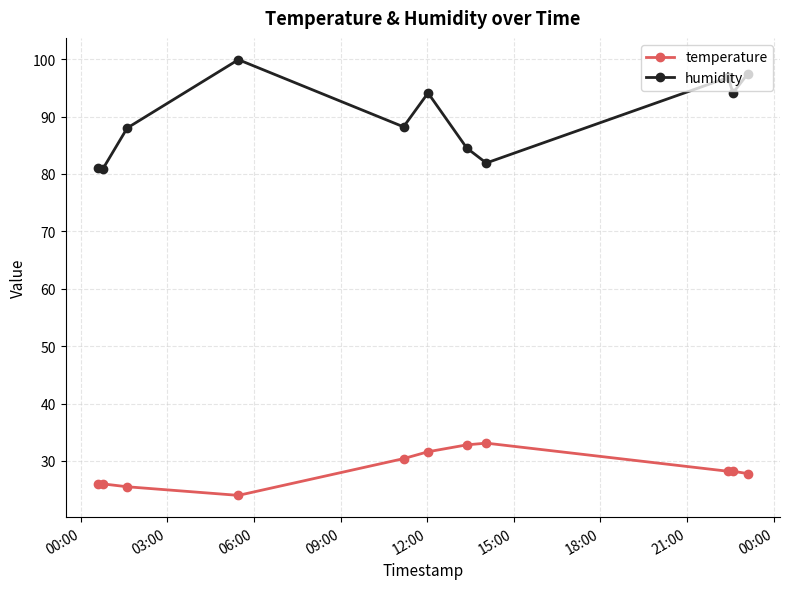

List the series in order of their peak value, lowest first.

temperature, humidity